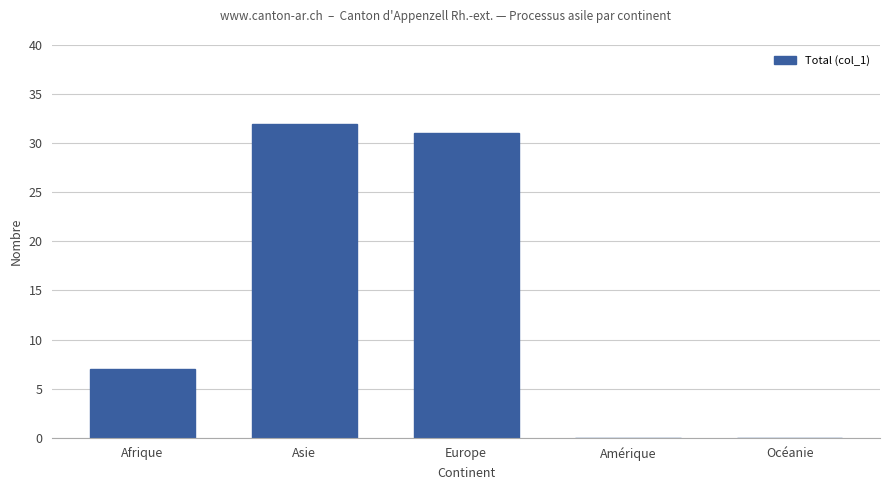

How many data points does each series have?

5